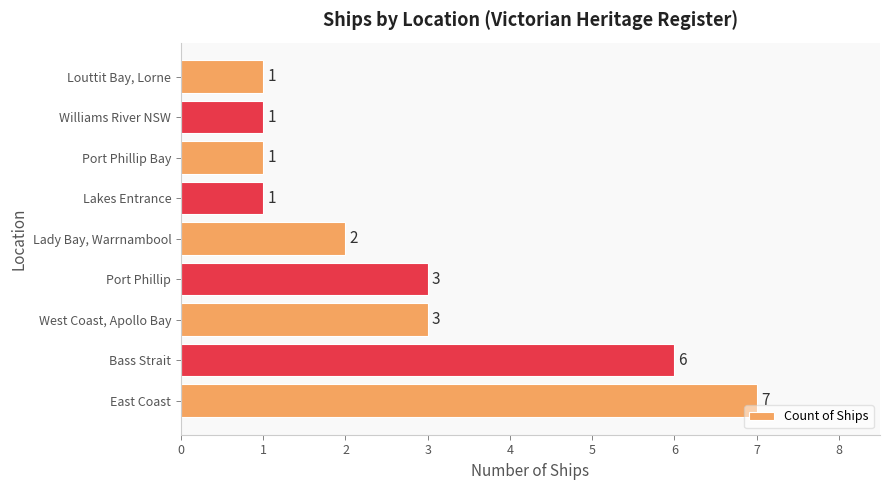

What is the minimum value shown in the chart?

1